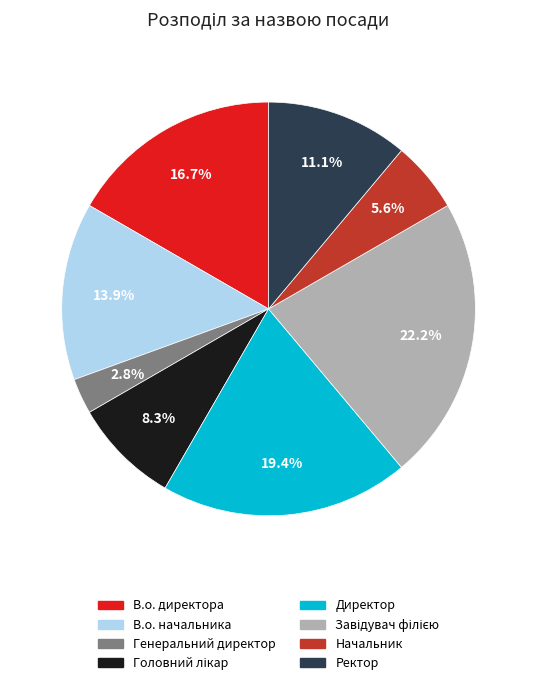

How many slices are in this pie chart?

8